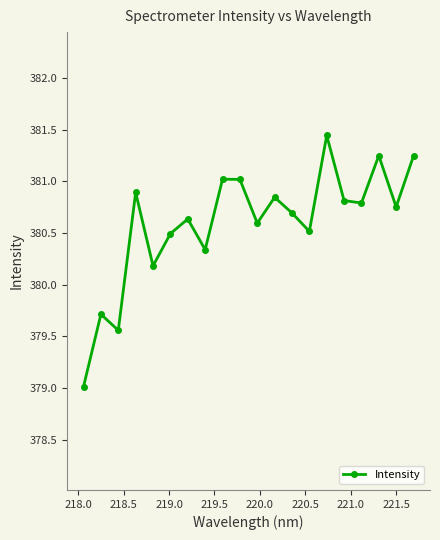

How many distinct data groups are displayed?

1